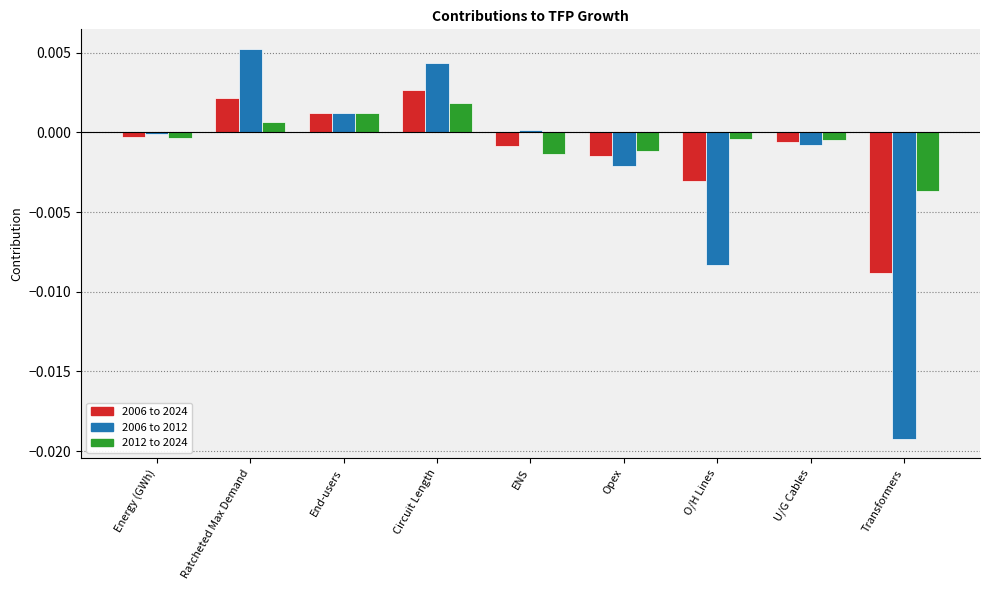

Which label corresponds to the smallest value in the chart?

Transformers